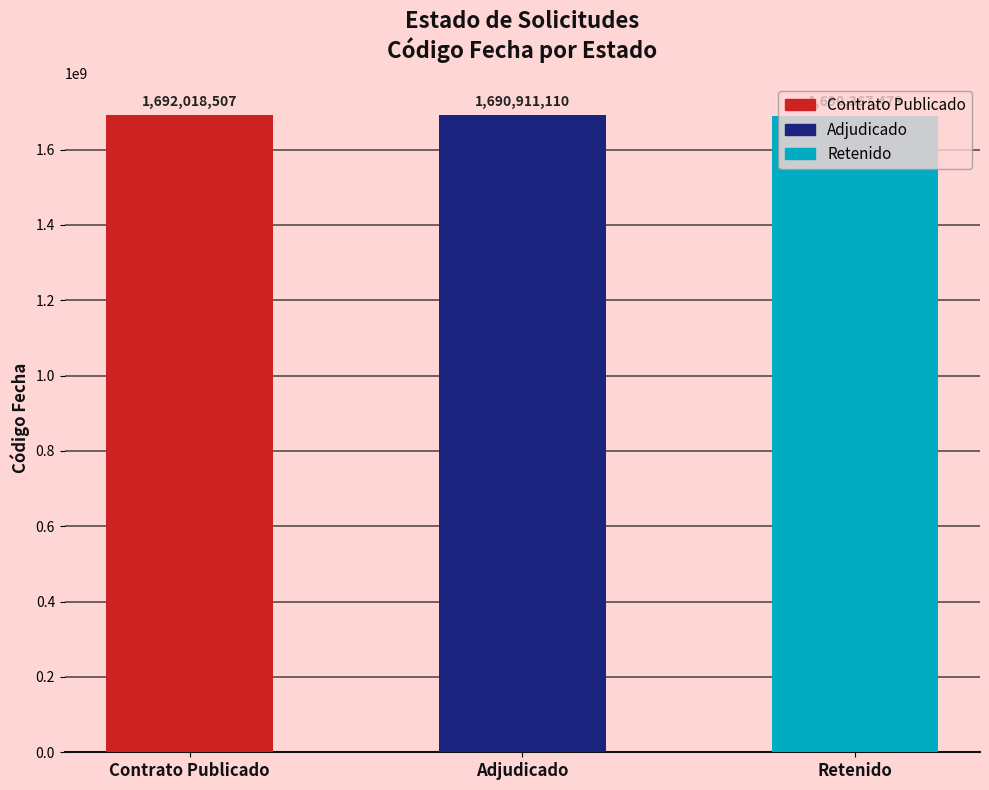

What is the difference between the values at Retenido and Adjudicado?

543637